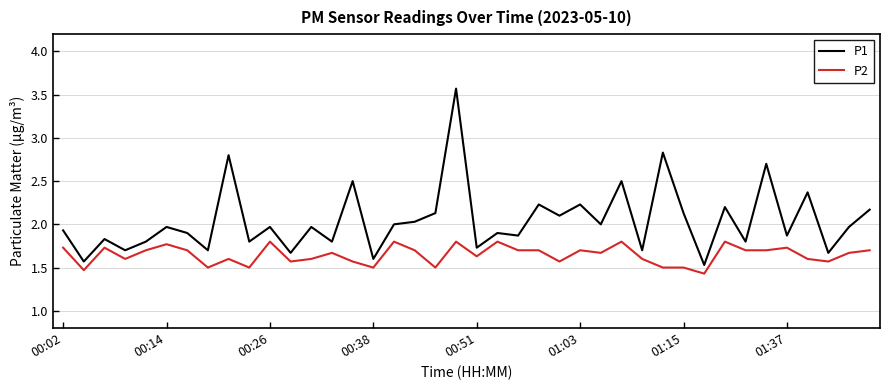

Which series has the largest range (max minus min)?

P1